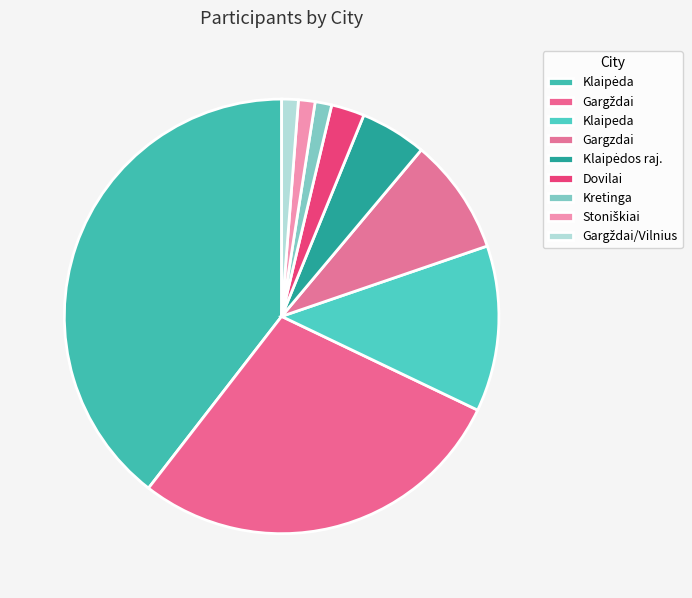

Which category has the biggest portion of the pie?

Klaipėda